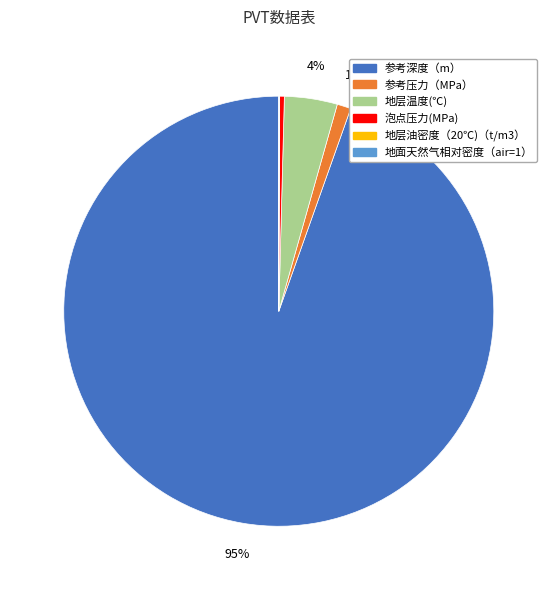

To the nearest percent, what is the difference between the 参考深度（m） and 参考压力（MPa） slice percentages?

94%